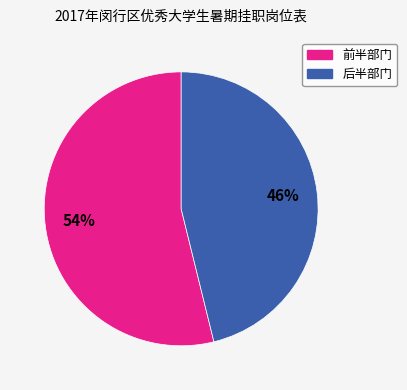

How many slices are in this pie chart?

2